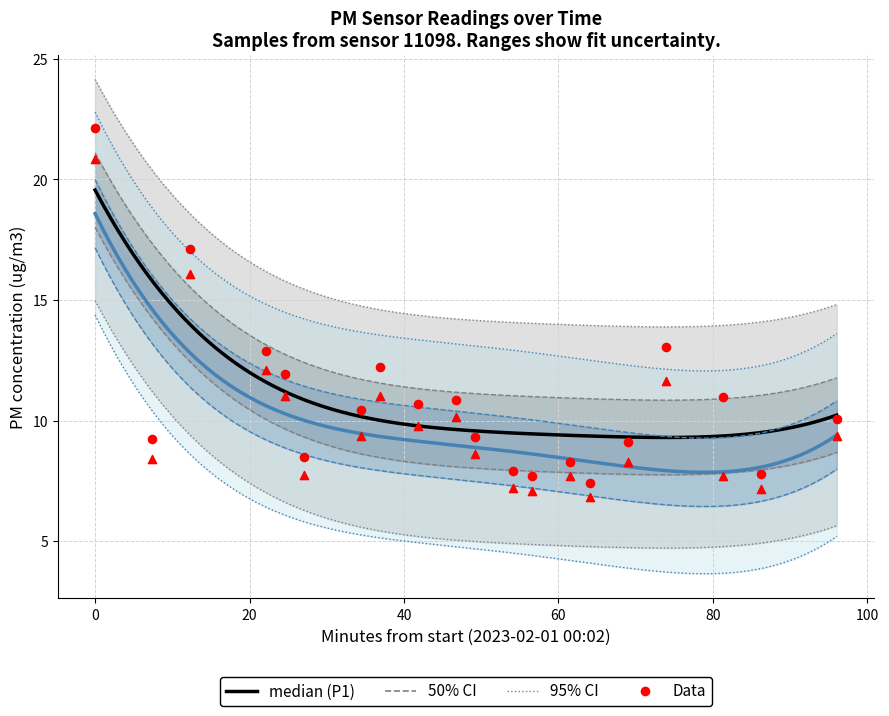

Which series reaches the minimum Y coordinate?

P2